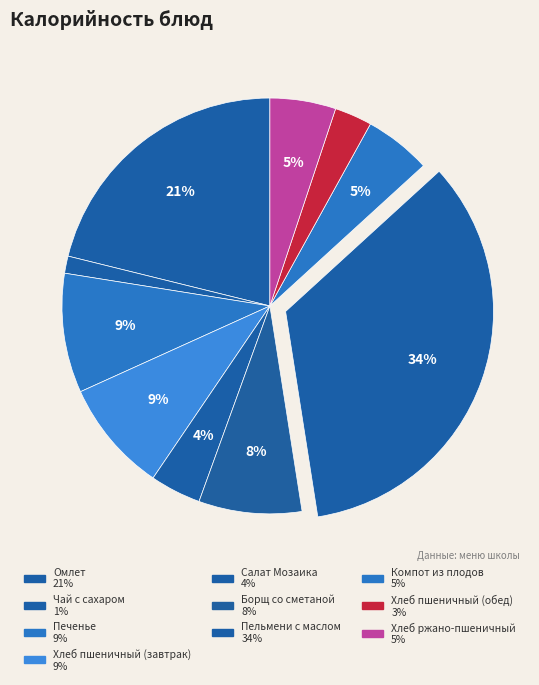

What is the change in value from Салат Мозаика to Борщ со сметаной?

+72.8